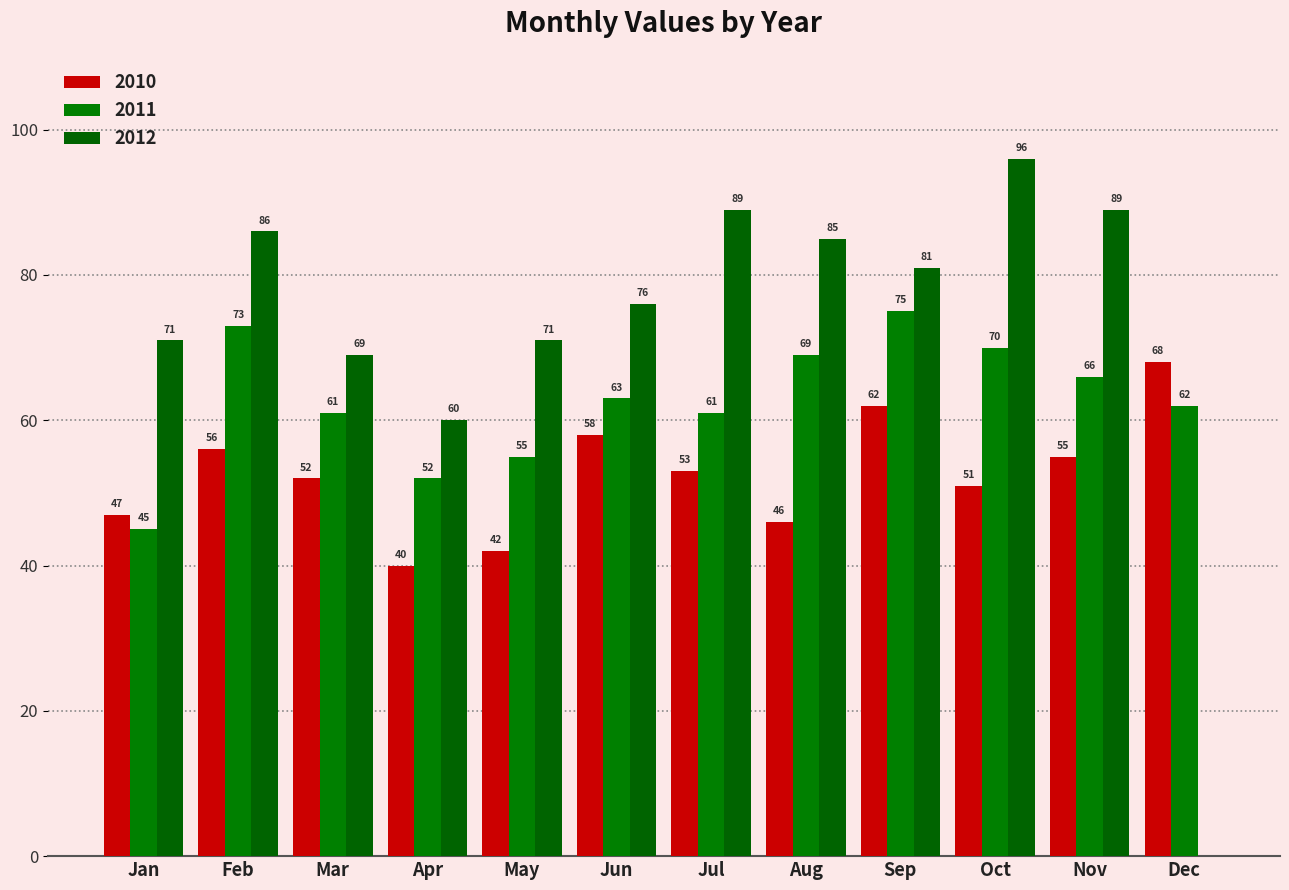

Reading right to left, what are all the values shown in this chart?

2010: 68	55	51	62	46	53	58	42	40	52	56	47
2011: 62	66	70	75	69	61	63	55	52	61	73	45
2012: 0	89	96	81	85	89	76	71	60	69	86	71